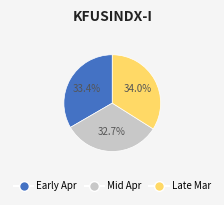

Does any single category account for the majority?

No